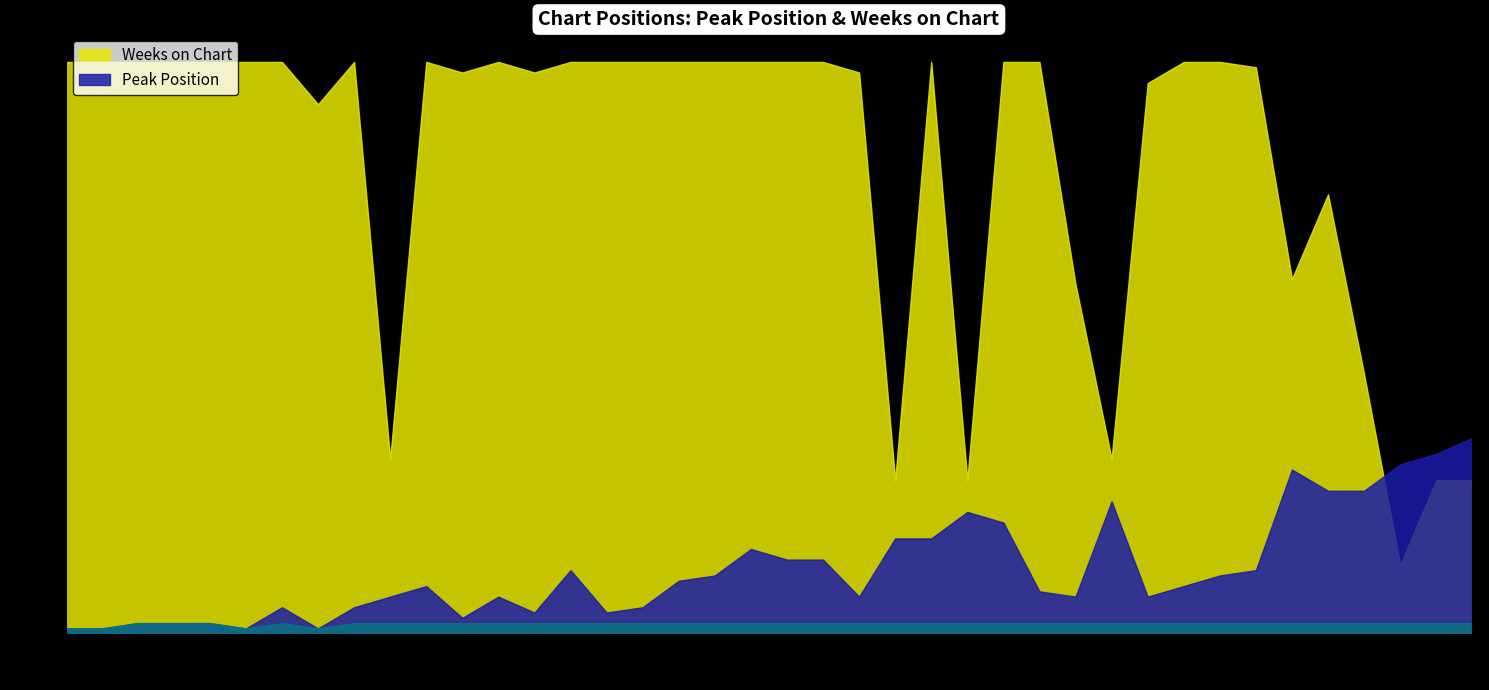

Which series changed the most between 4 and 36?

Peak Position